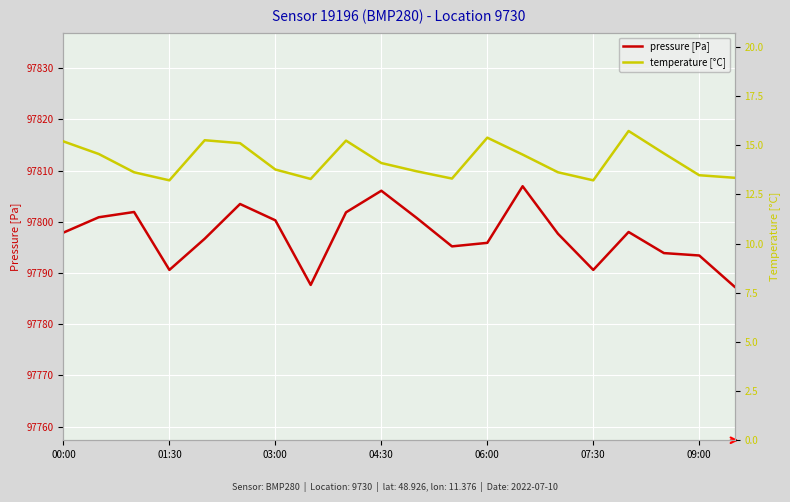

Which series has the largest total across all categories?

pressure [Pa]